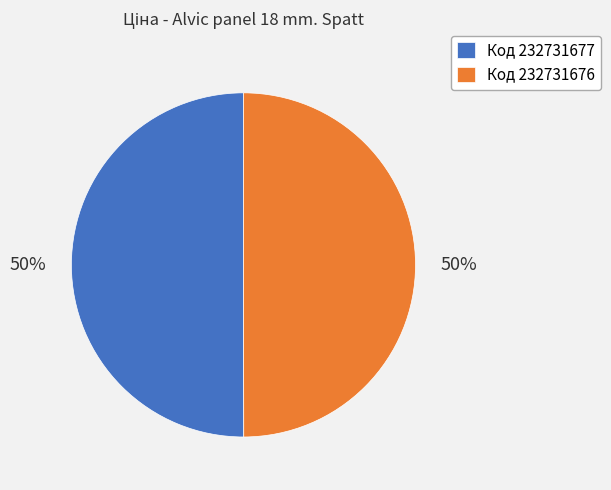

Approximately how many times larger is the value at Код 232731676 compared to Код 232731677?

1.0